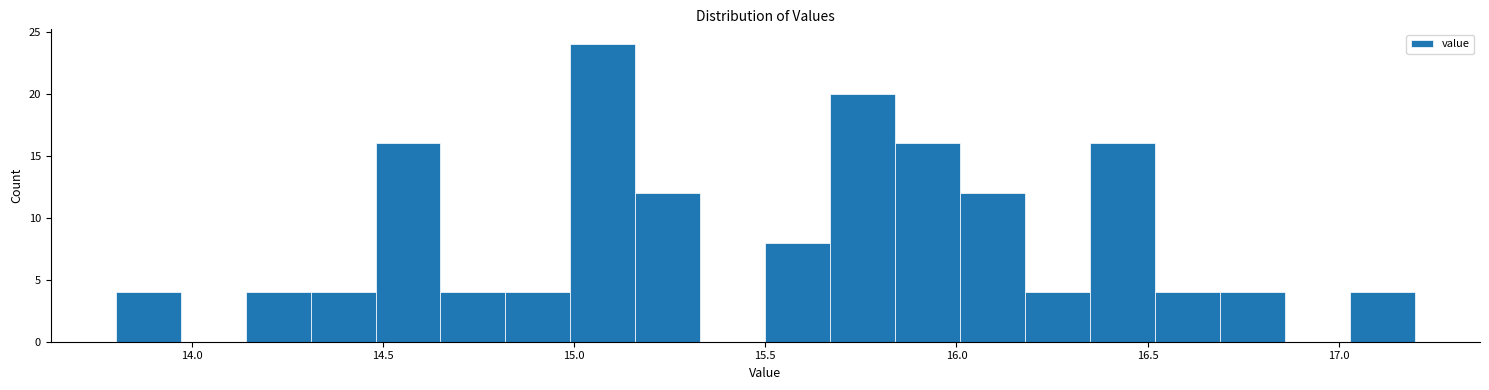

Around what value on the x-axis is the tallest bar? Give the approximate position of its centre, as read against the axis.

15.10